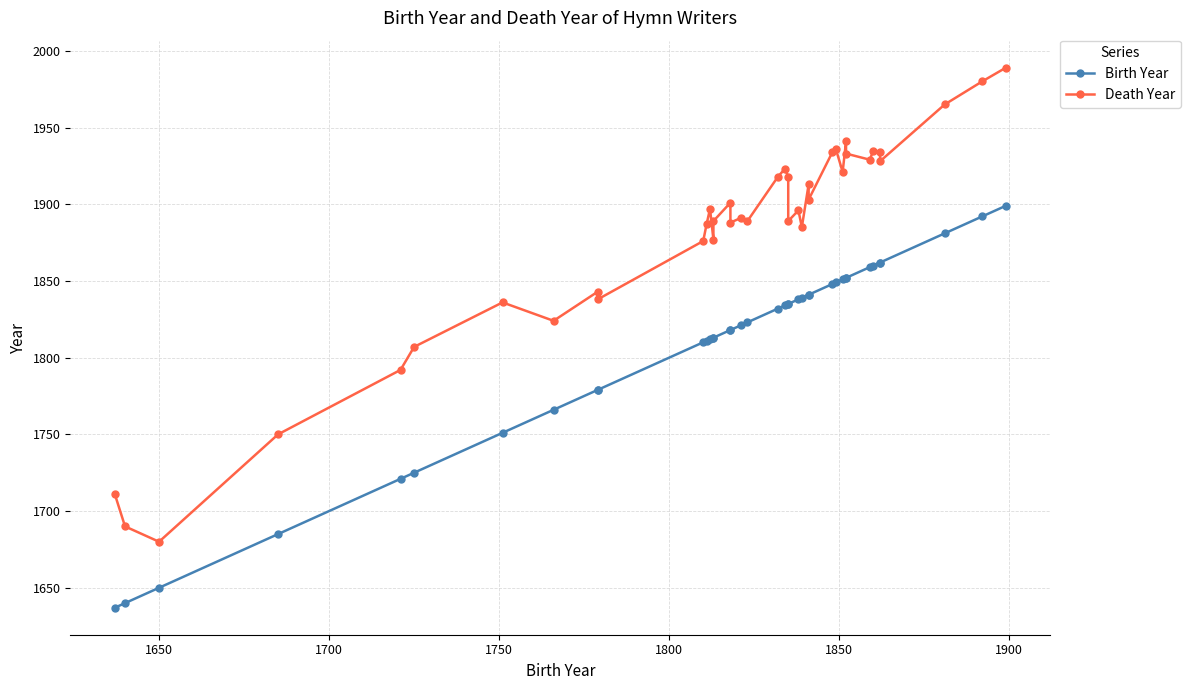

Is the value of Birth Year at 1600 greater than the value of Death Year at 1800?

No